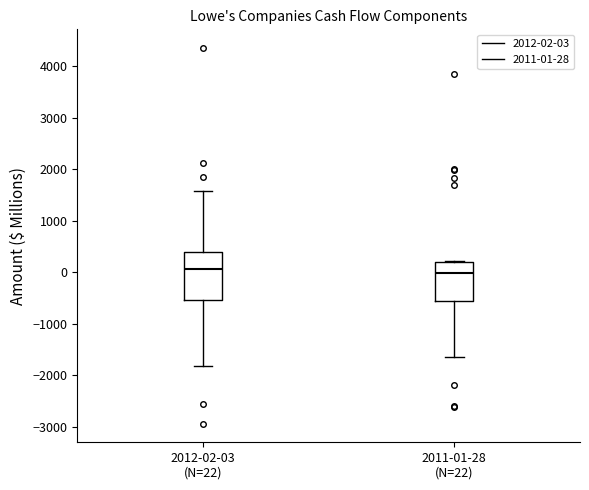

Where is the upper edge of the box for 2011-01-28 (N=22) on the y-axis? The values are not printed on the chart, so give them approximately, as read against the axis.

200